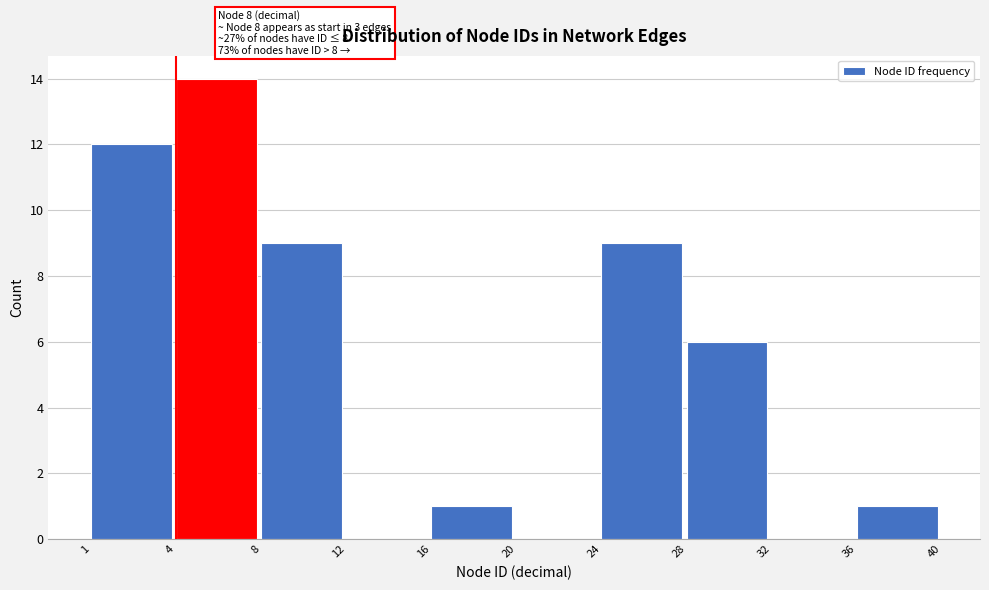

Reading right to left, transcribe all the data shown in this chart.

36=1	32=0	28=6	24=9	20=0	16=1	12=0	8=9	4=14	1=12